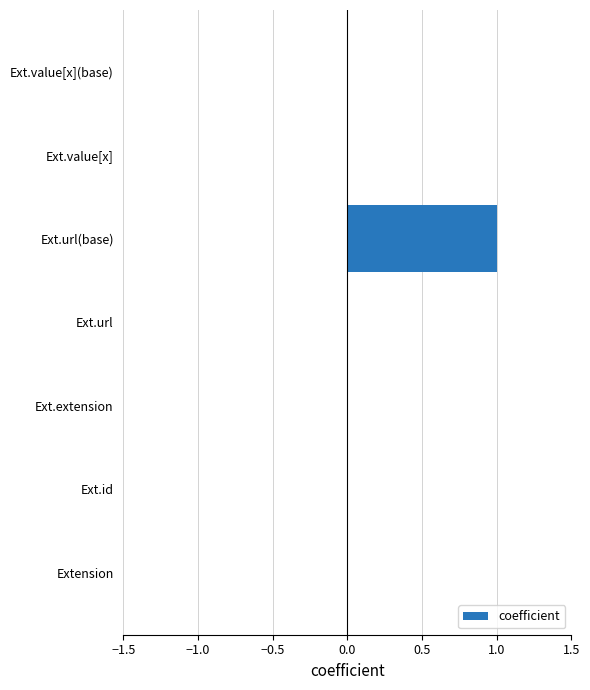

Count the values in the range 0 to 1.

7